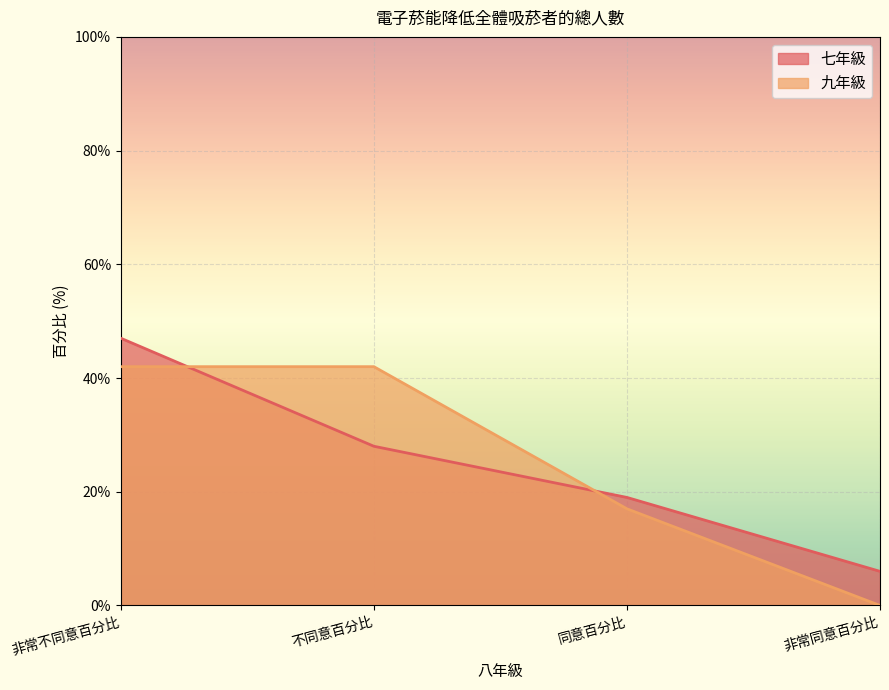

True or false: 九年級 has more than 1 interior local peaks.

False